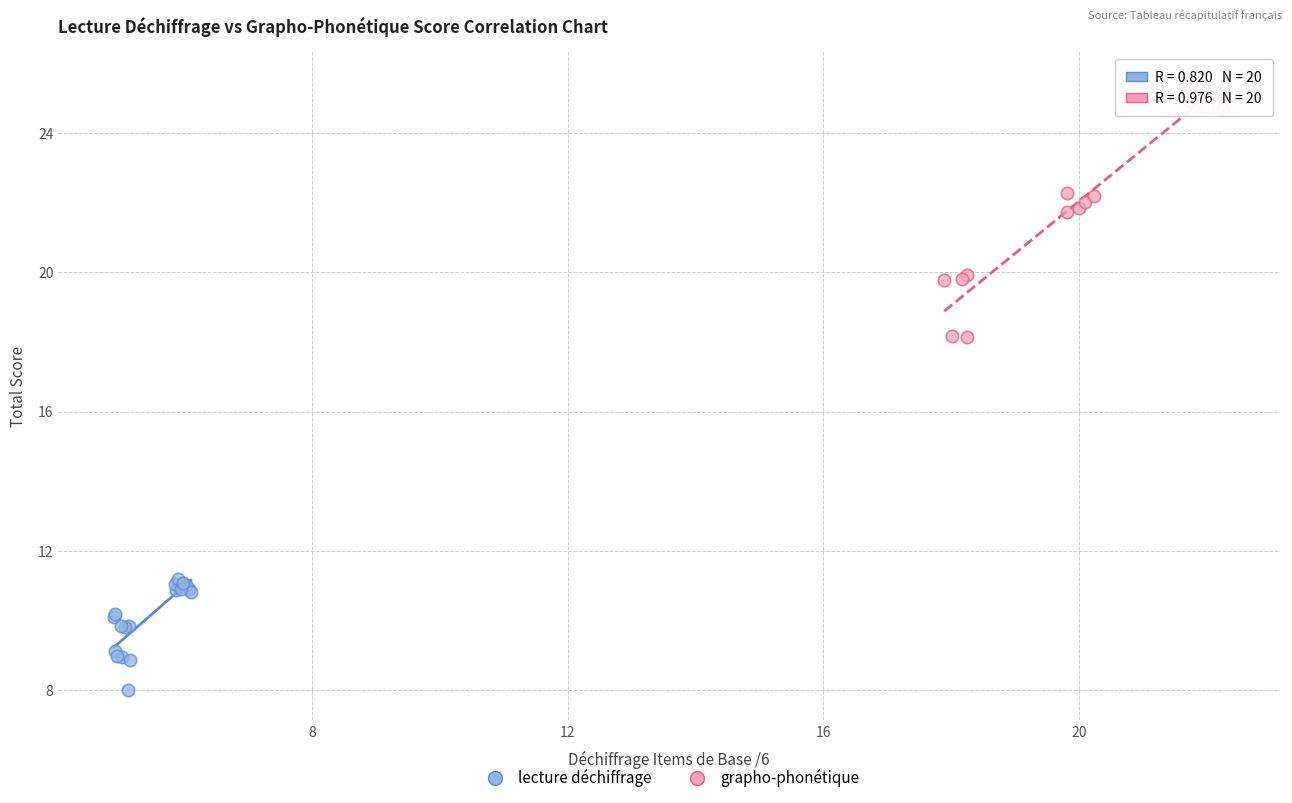

What are all the series names shown in the legend?

lecture déchiffrage, grapho-phonétique